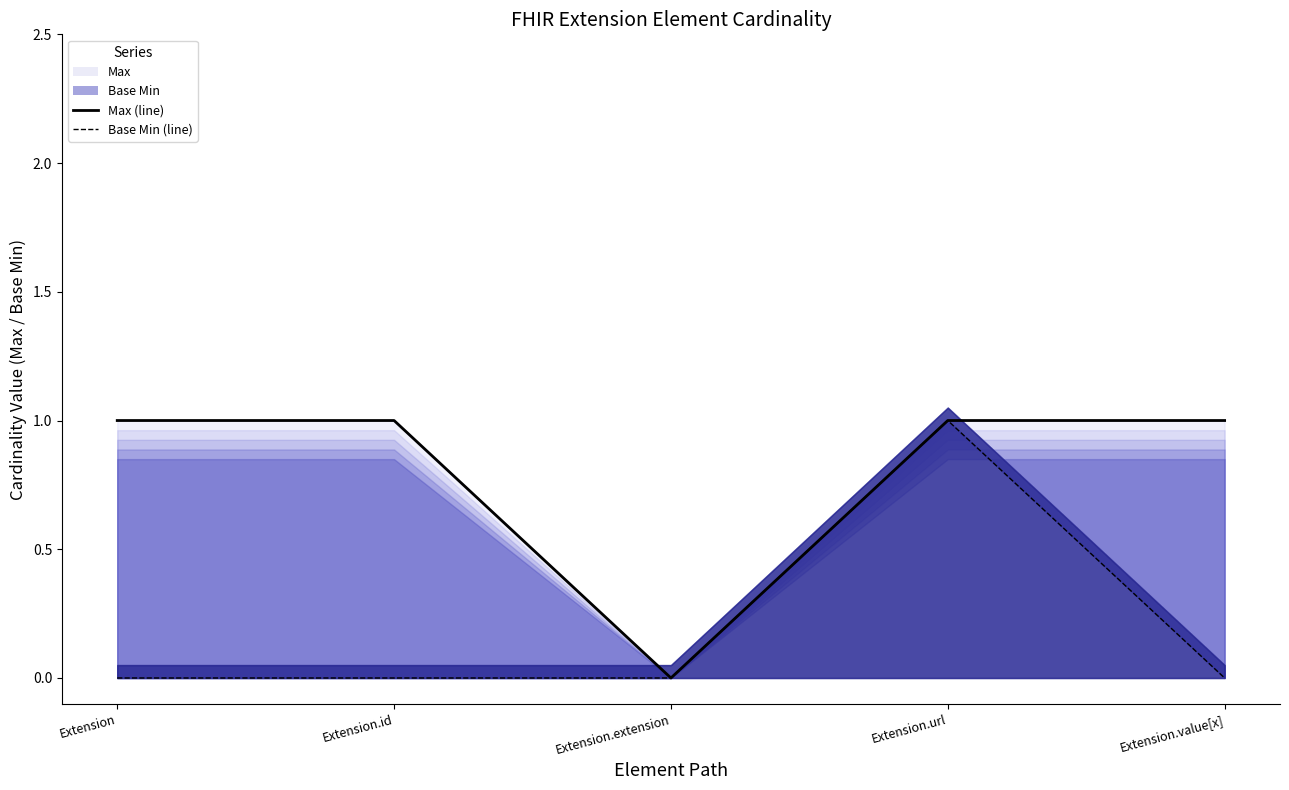

Rank the series at Extension.id from highest to lowest value.

Max, Base Min